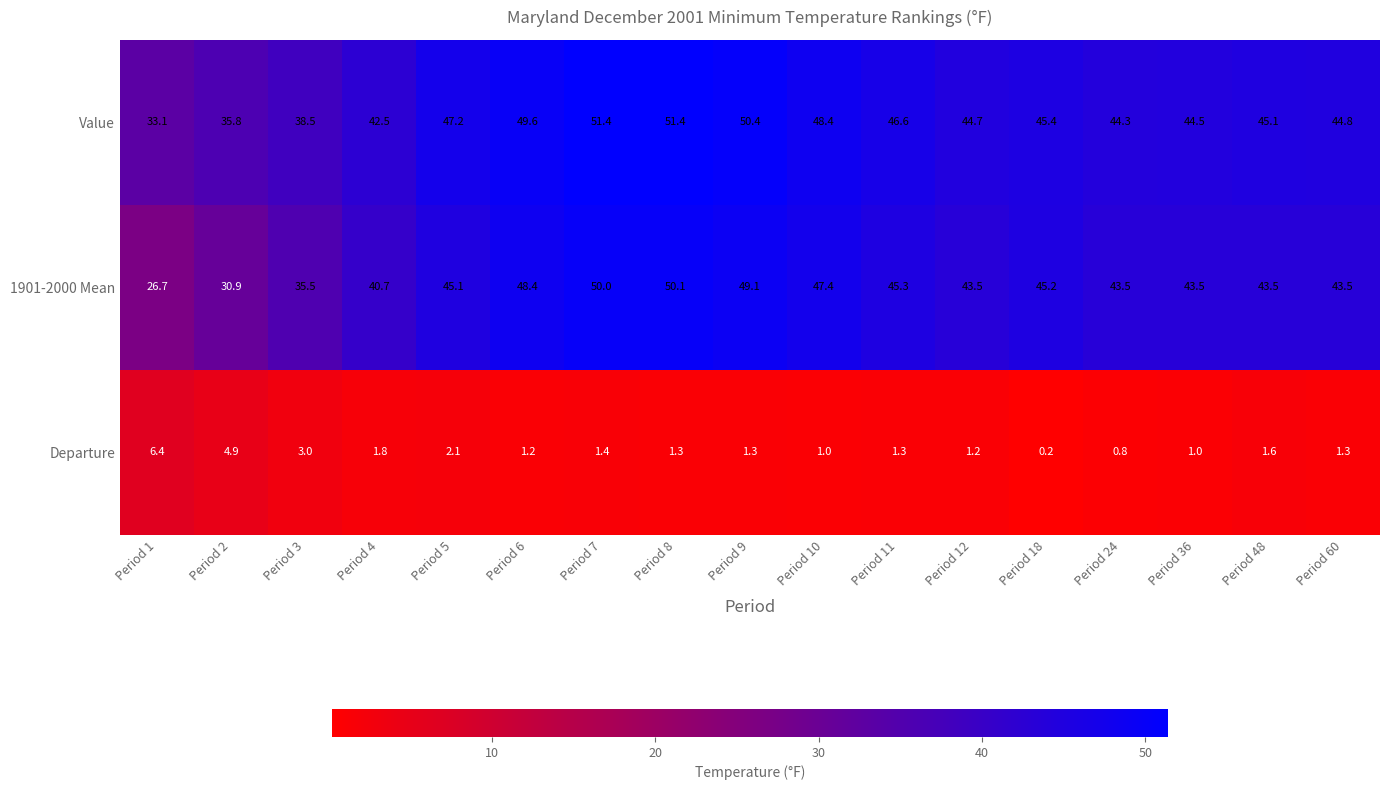

At how many categories does at least one series exceed 16?

17